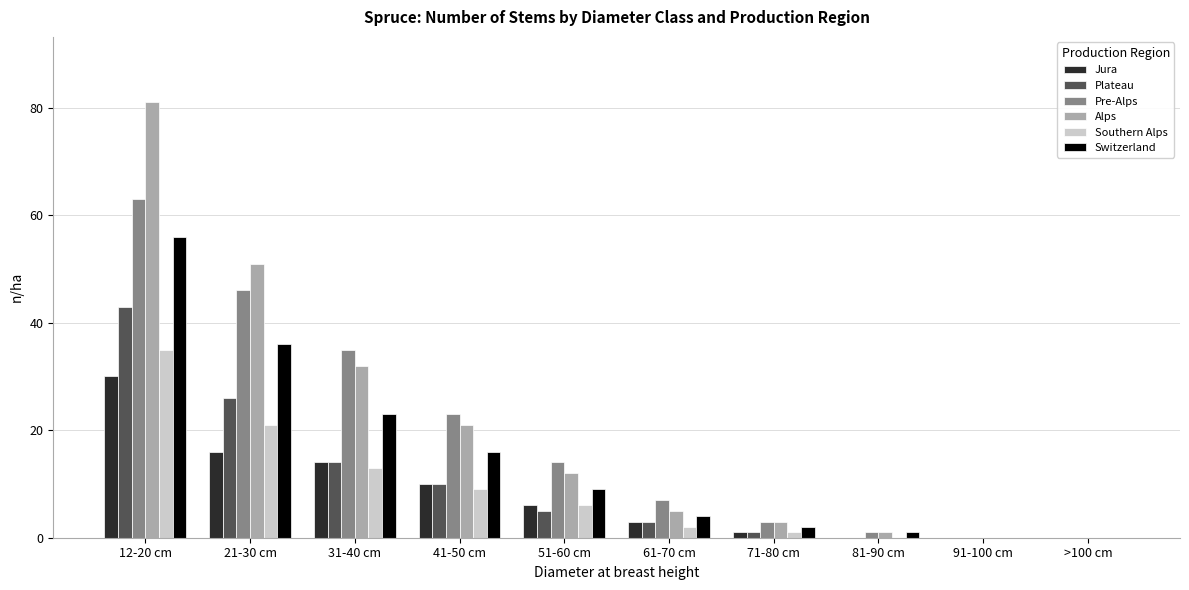

At which category is the sum across all series the highest?

12-20 cm